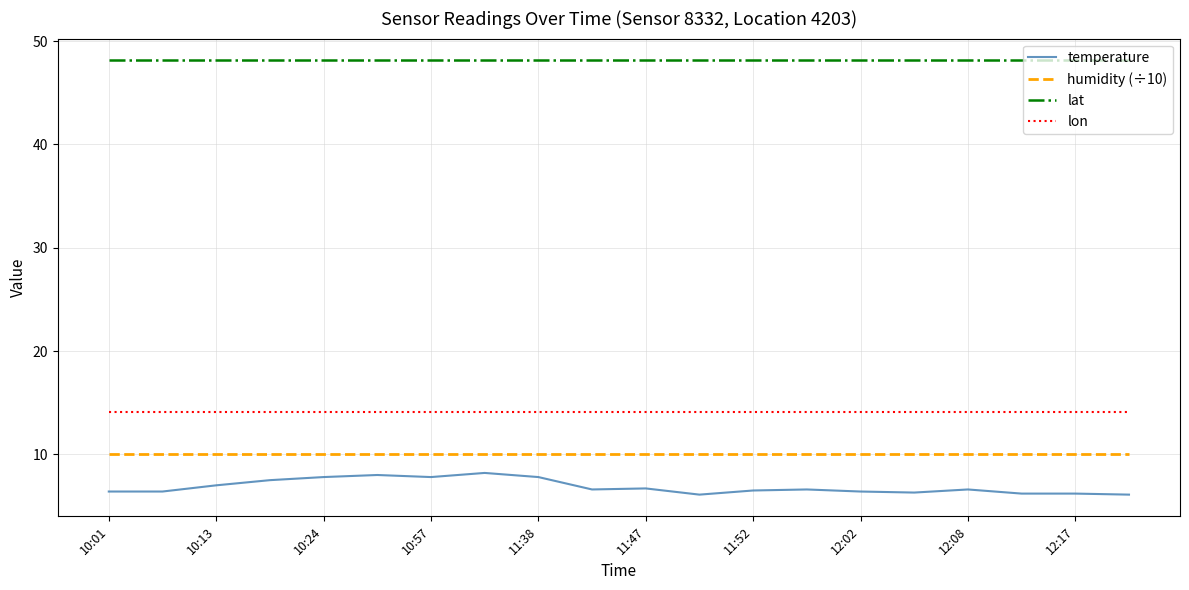

Which series has the largest range (max minus min)?

temperature